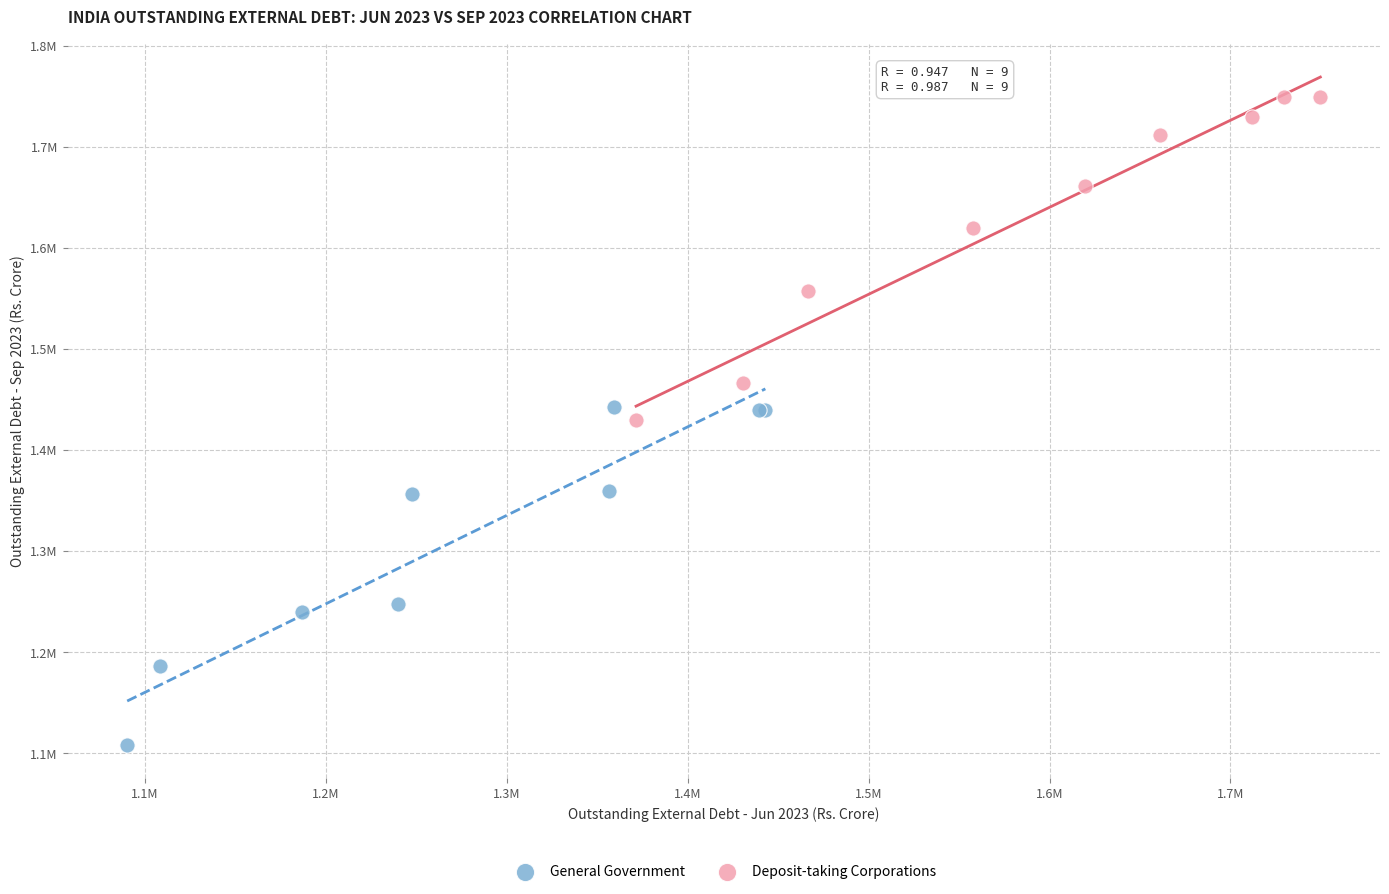

What are all the series names shown in the legend?

General Government, Deposit-taking Corporations